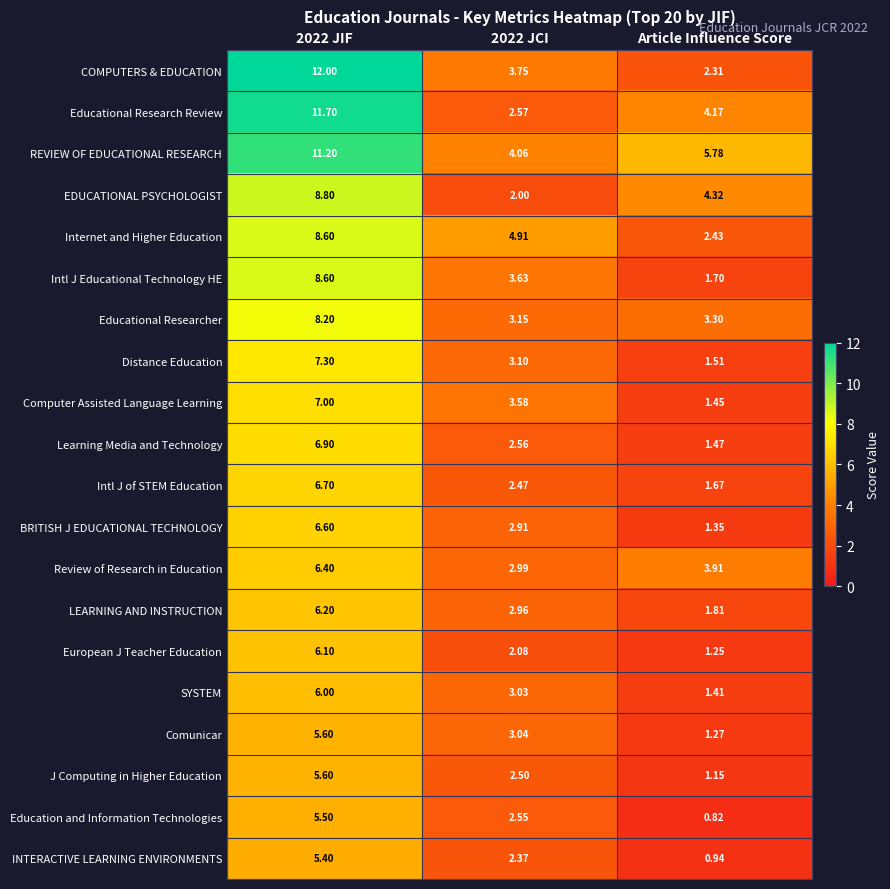

Which series changed the most between 2022 JIF and Article Influence Score?

COMPUTERS & EDUCATION